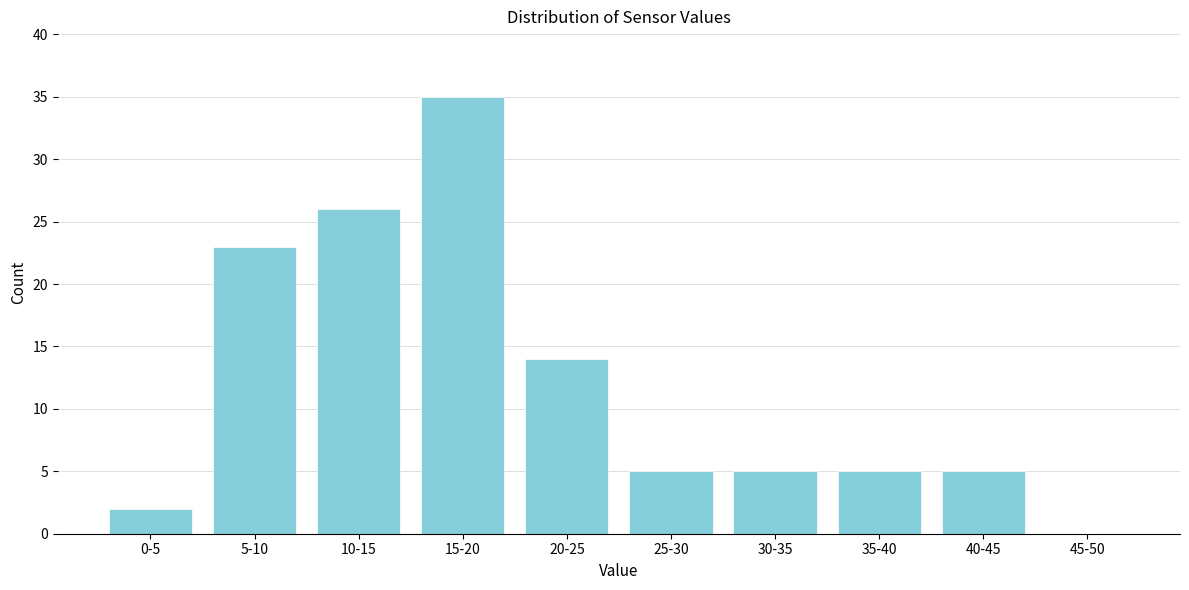

Reading right to left, extract all data points from this chart.

45-50=0	40-45=5	35-40=5	30-35=5	25-30=5	20-25=14	15-20=35	10-15=26	5-10=23	0-5=2